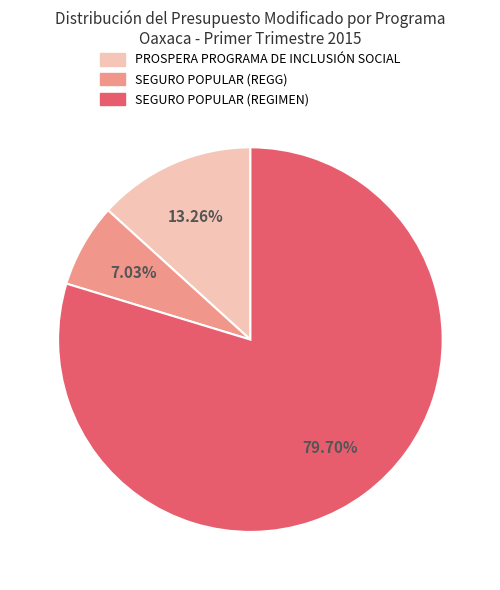

What is the ratio of the value at PROSPERA PROGRAMA DE INCLUSIÓN SOCIAL to the value at SEGURO POPULAR (REGG)?

1.9